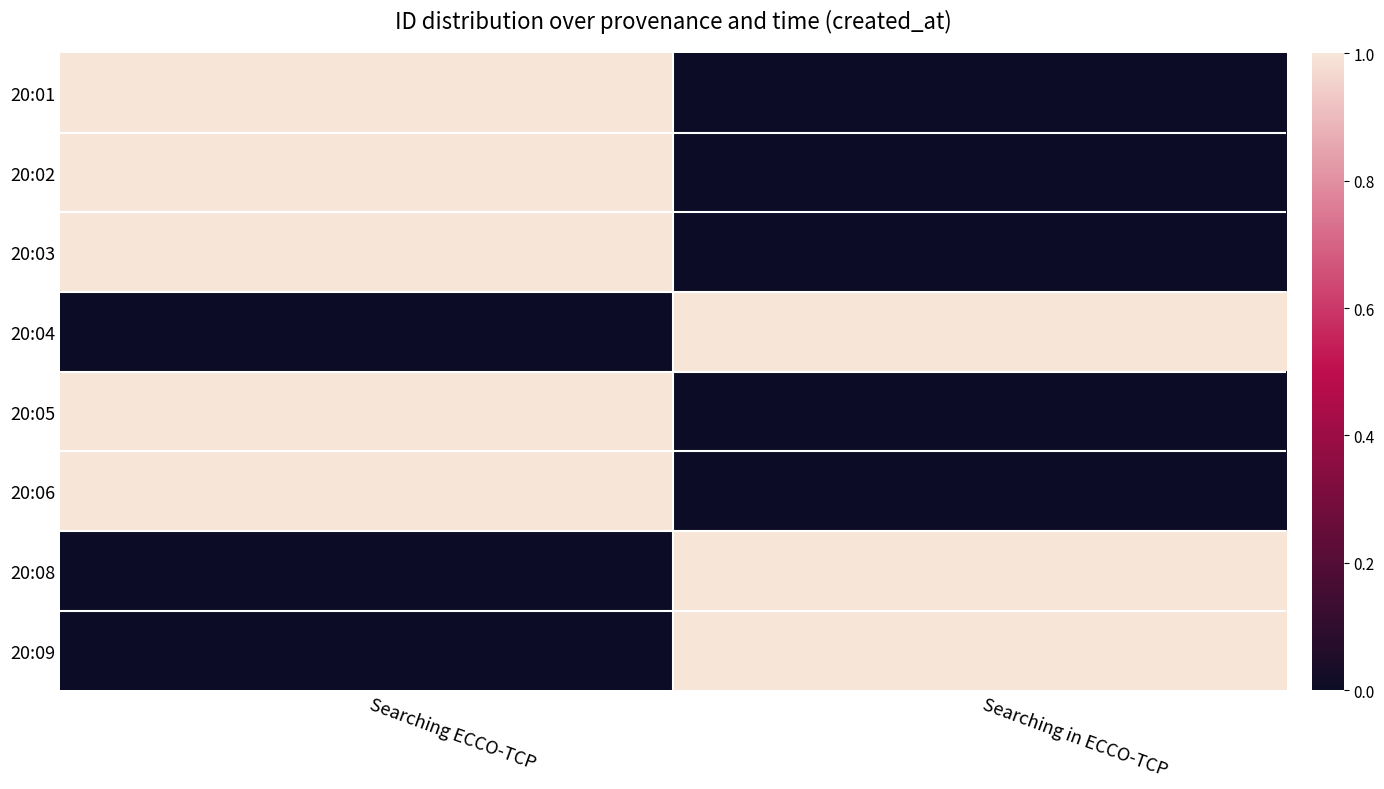

Rank the series at Searching ECCO-TCP from lowest to highest value.

20:04, 20:08, 20:09, 20:01, 20:02, 20:03, 20:05, 20:06